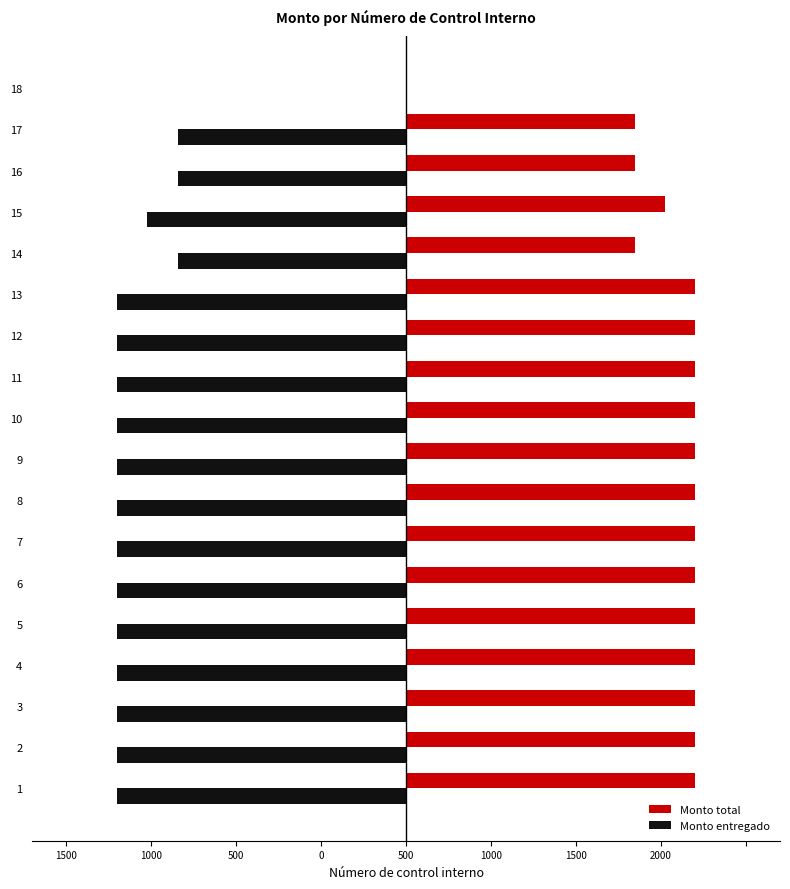

What are all the series names shown in the legend?

Monto total, Monto entregado